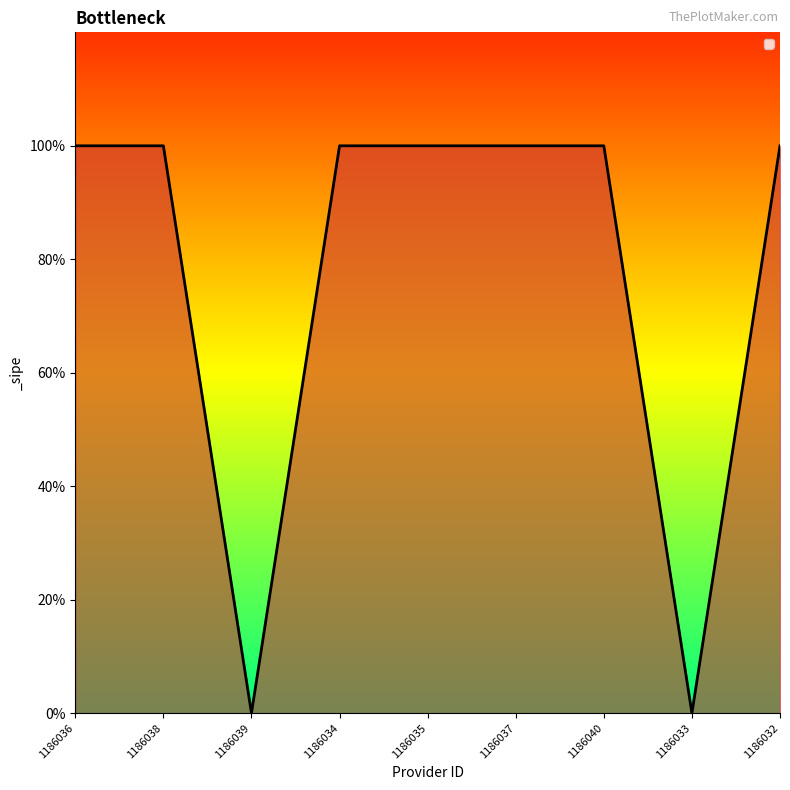

The value at 1186032 is 1. True or false?

False